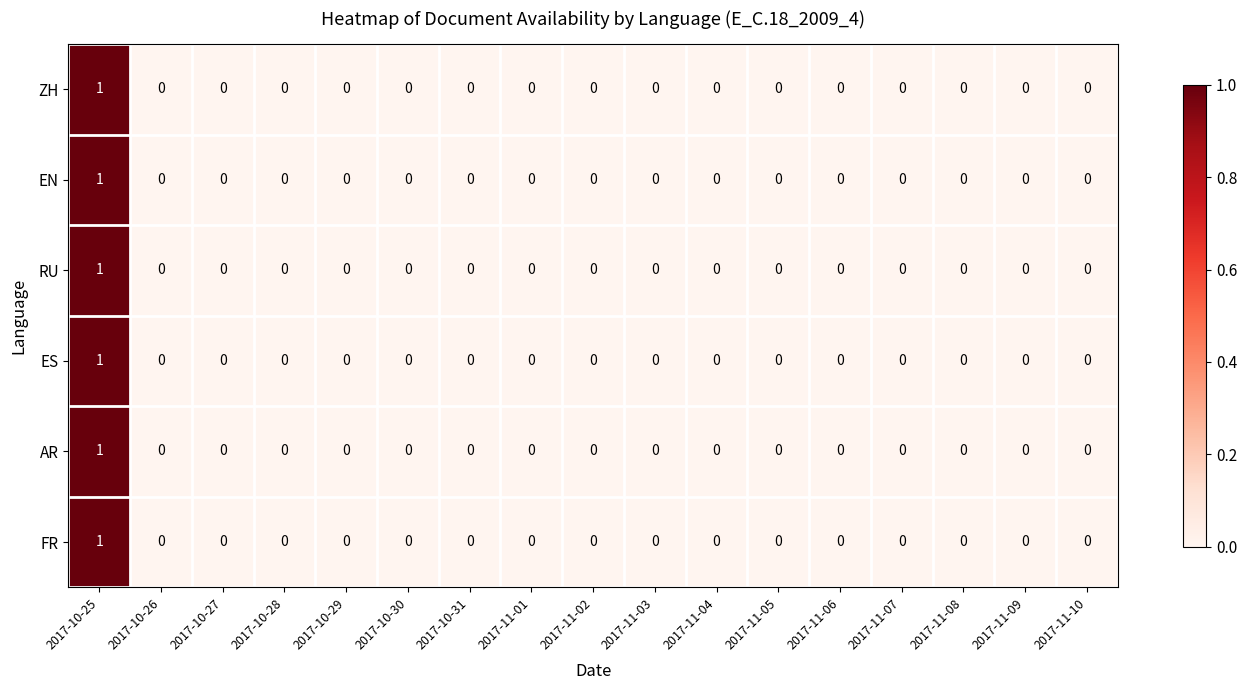

True or false: ES has a value of 0 at 2017-10-26.

True